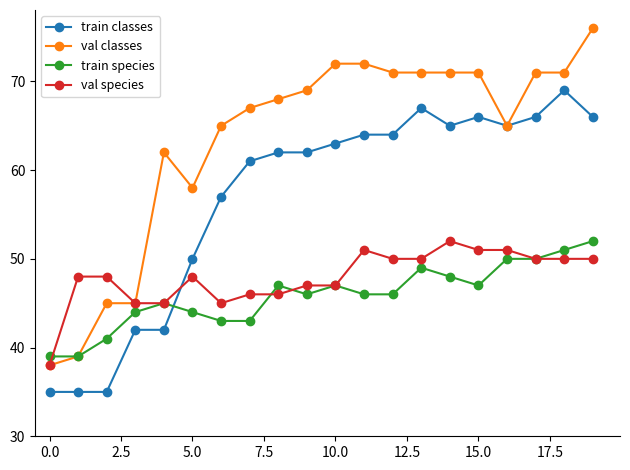

What is the value of the val classes point at the 9th from the left?

68